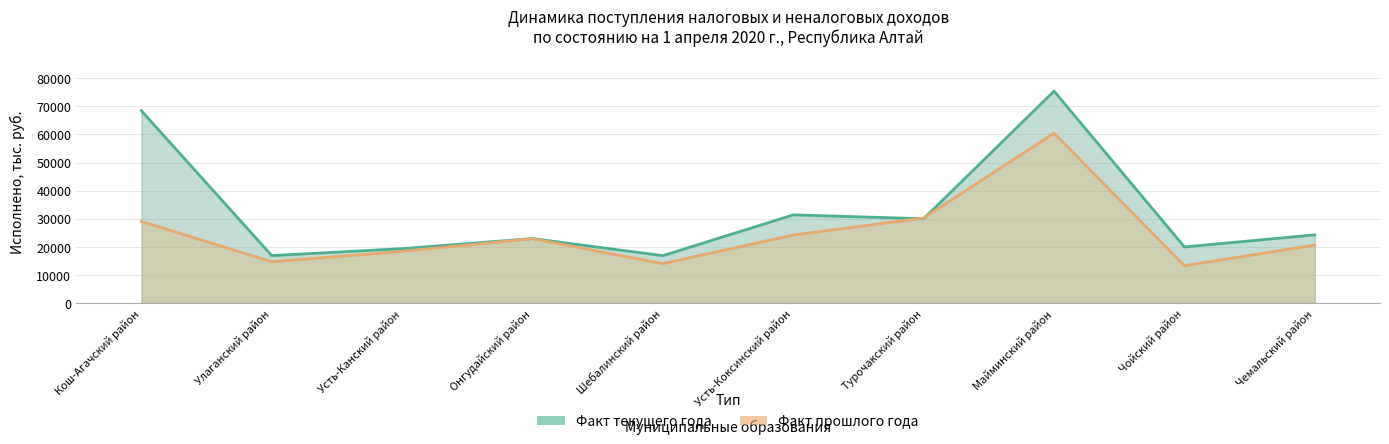

Which series has the largest total across all categories?

Факт текущего года